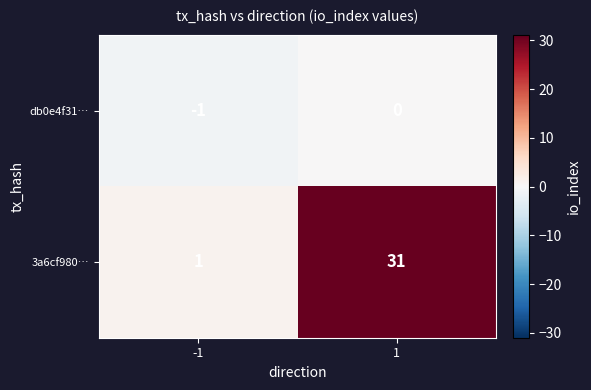

Which series has the largest range (max minus min)?

3a6cf980…